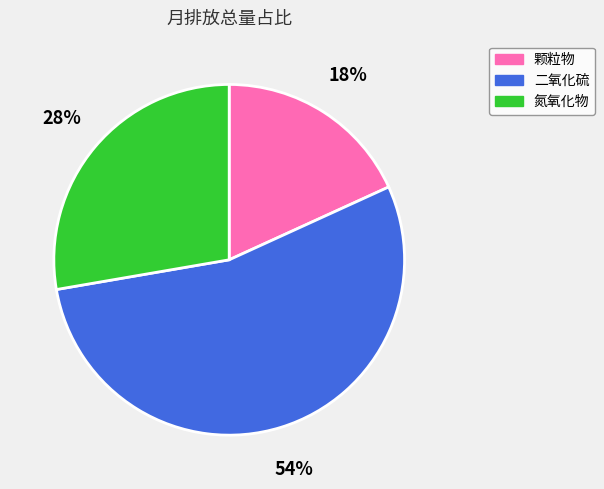

Which category has the biggest portion of the pie?

二氧化硫